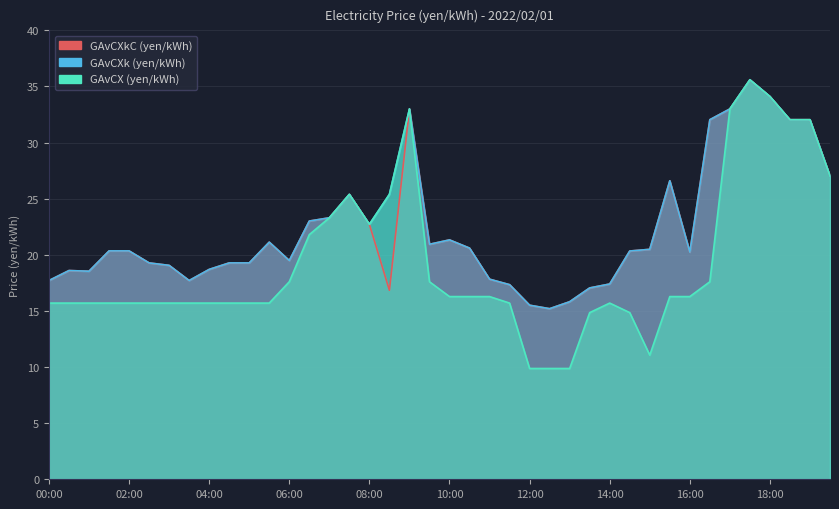

Reading right to left, transcribe all the data shown in this chart.

GAvCXkC (yen/kWh): 19:30=27.0	19:00=32.0	18:30=32.0	18:00=34.1	17:30=35.6	17:00=33.0	16:30=32.0	16:00=20.2	15:30=26.6	15:00=20.5	14:30=20.3	14:00=17.4	13:30=17.1	13:00=15.8	12:30=15.2	12:00=15.5	11:30=17.3	11:00=17.8	10:30=20.6	10:00=21.3	09:30=20.9	09:00=33.0	08:30=16.8	08:00=22.7	07:30=25.4	07:00=23.3	06:30=23.0	06:00=19.5	05:30=21.1	05:00=19.3	04:30=19.3	04:00=18.7	03:30=17.7	03:00=19.1	02:30=19.3	02:00=20.4	01:30=20.4	01:00=18.5	00:30=18.6	00:00=17.7
GAvCXk (yen/kWh): 19:30=27.0	19:00=32.0	18:30=32.0	18:00=34.1	17:30=35.6	17:00=33.0	16:30=32.0	16:00=20.2	15:30=26.6	15:00=20.5	14:30=20.3	14:00=17.4	13:30=17.1	13:00=15.8	12:30=15.2	12:00=15.5	11:30=17.3	11:00=17.8	10:30=20.6	10:00=21.3	09:30=20.9	09:00=33.0	08:30=25.4	08:00=22.7	07:30=25.4	07:00=23.3	06:30=23.0	06:00=19.5	05:30=21.1	05:00=19.3	04:30=19.3	04:00=18.7	03:30=17.7	03:00=19.1	02:30=19.3	02:00=20.4	01:30=20.4	01:00=18.5	00:30=18.6	00:00=17.7
GAvCX (yen/kWh): 19:30=27.0	19:00=32.0	18:30=32.0	18:00=34.1	17:30=35.6	17:00=33.0	16:30=17.6	16:00=16.3	15:30=16.3	15:00=11.1	14:30=14.8	14:00=15.7	13:30=14.8	13:00=9.9	12:30=9.9	12:00=9.9	11:30=15.7	11:00=16.3	10:30=16.3	10:00=16.3	09:30=17.6	09:00=33.0	08:30=25.4	08:00=22.7	07:30=25.4	07:00=23.3	06:30=21.8	06:00=17.6	05:30=15.7	05:00=15.7	04:30=15.7	04:00=15.7	03:30=15.7	03:00=15.7	02:30=15.7	02:00=15.7	01:30=15.7	01:00=15.7	00:30=15.7	00:00=15.7